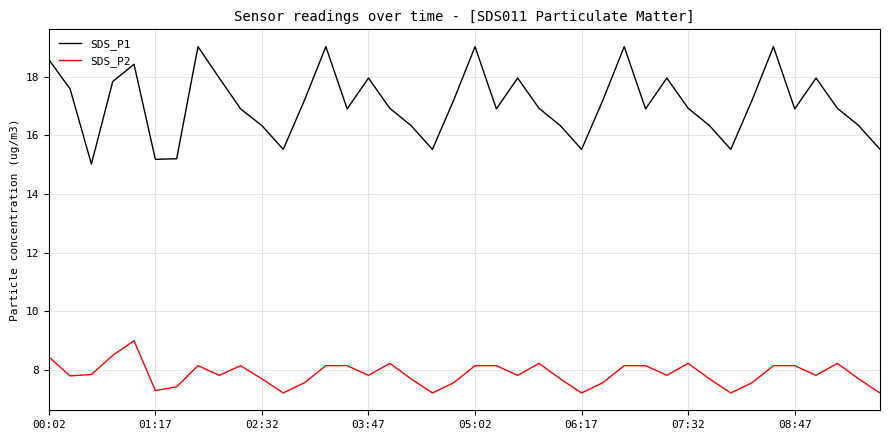

List the series in order of their overall mean, highest first.

SDS_P1, SDS_P2